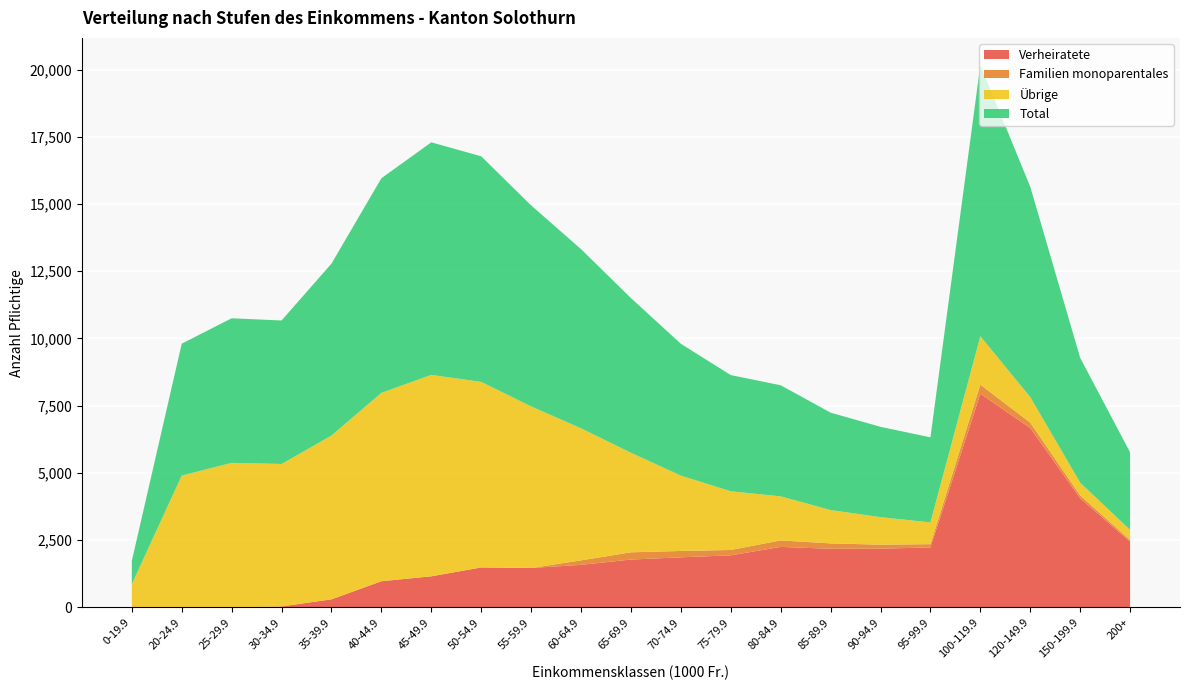

Reading right to left, what are all the values shown in this chart?

Verheiratete: 2449	4062	6672	7944	2232	2186	2182	2251	1938	1864	1782	1584	1467	1488	1158	975	302	39	0	0	0
Familien monoparentales: 61	105	200	341	122	149	200	243	199	237	269	168	0	0	0	0	0	0	0	0	0
Übrige: 374	474	949	1799	809	1023	1240	1637	2183	2801	3701	4909	6008	6899	7489	7004	6090	5296	5376	4904	865
Total: 2884	4641	7821	10084	3163	3358	3622	4131	4320	4902	5752	6661	7475	8387	8647	7979	6392	5335	5376	4904	865